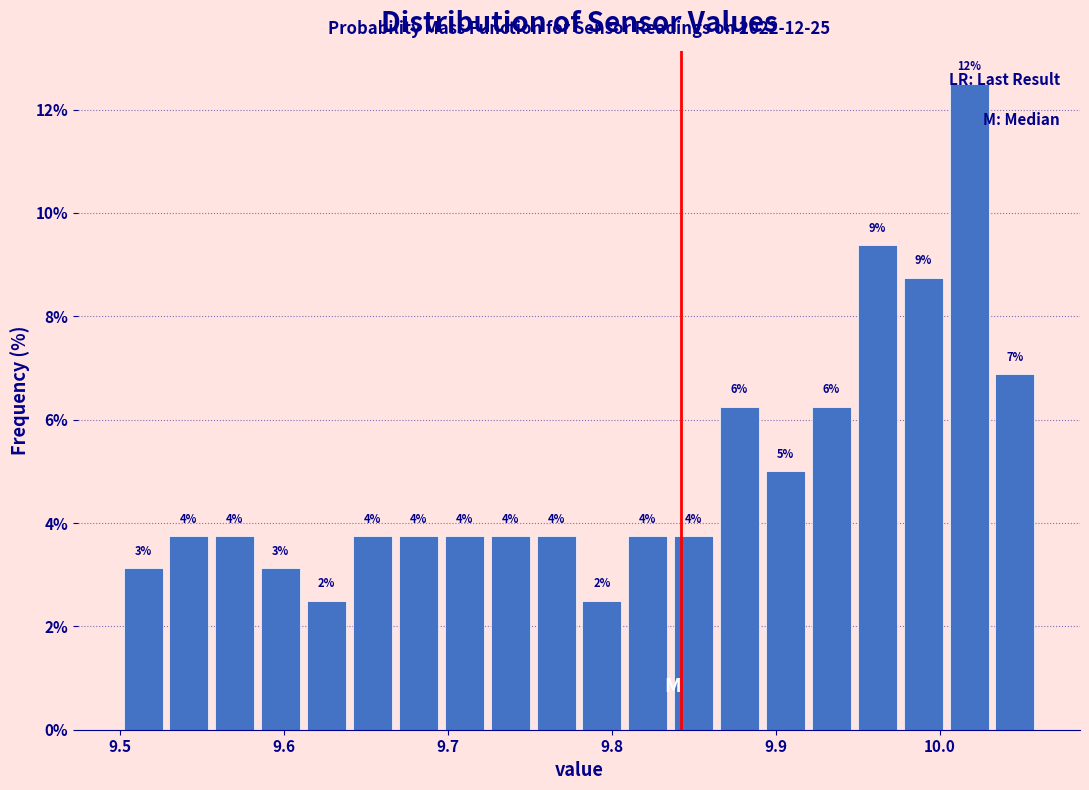

Read against the x-axis, roughly where is the centre of the tallest bar?

10.02